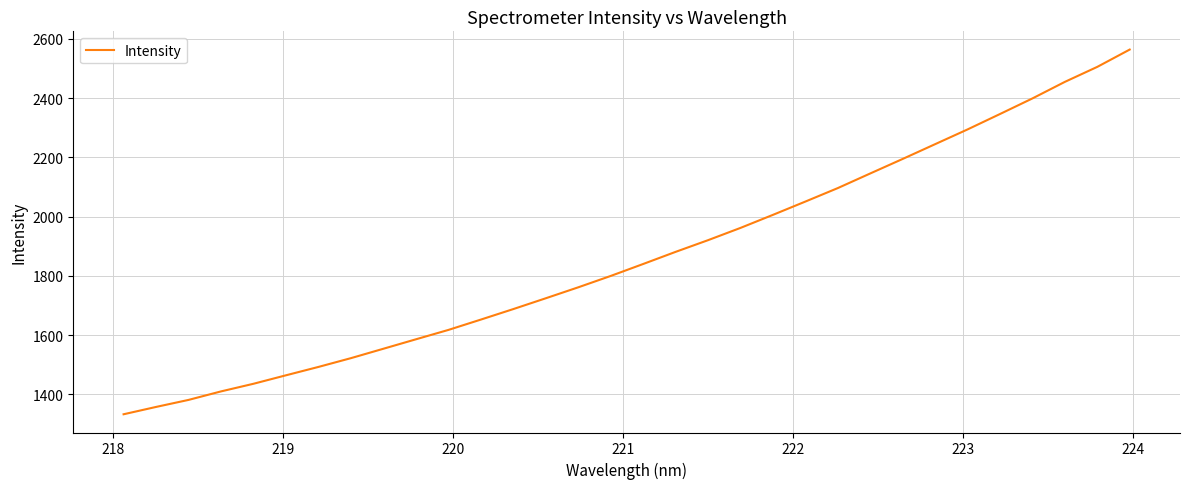

What is the difference between the maximum and minimum values?

1230.9